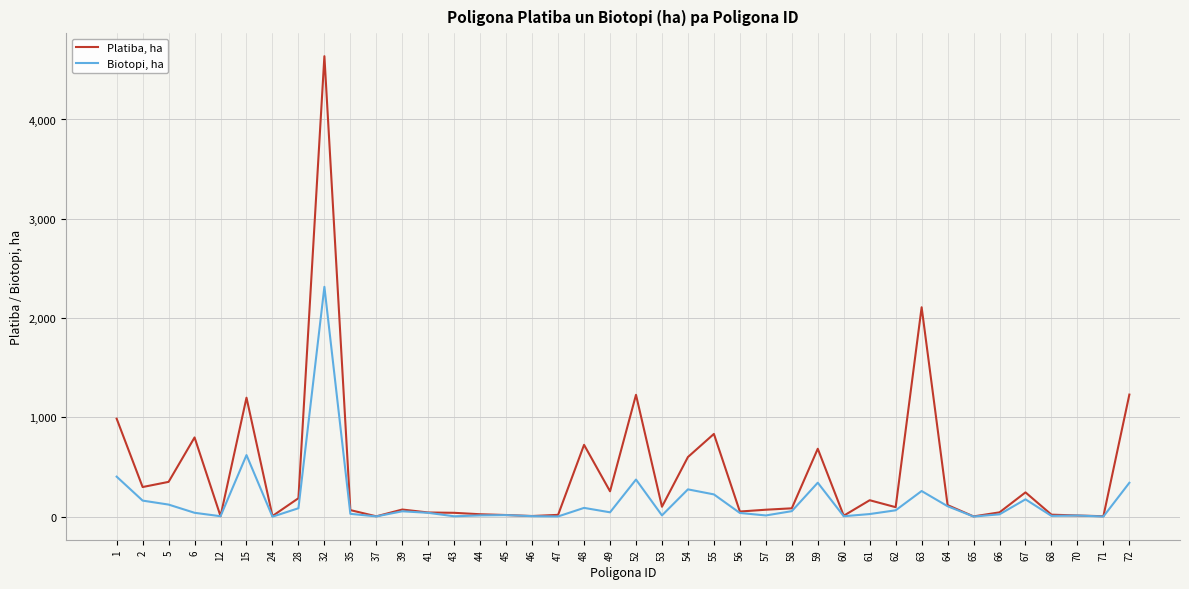

The value of Biotopi, ha at 52 is 616.6. True or false?

False